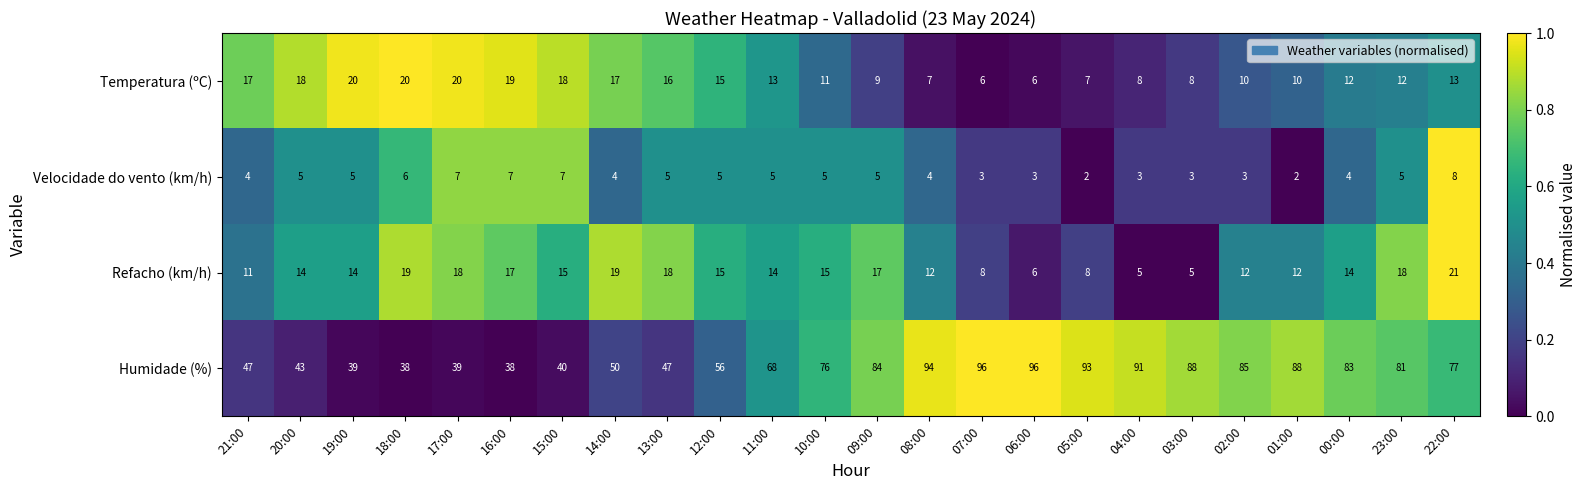

What is the approximate value of Temperatura (ºC) at 07:00?

6